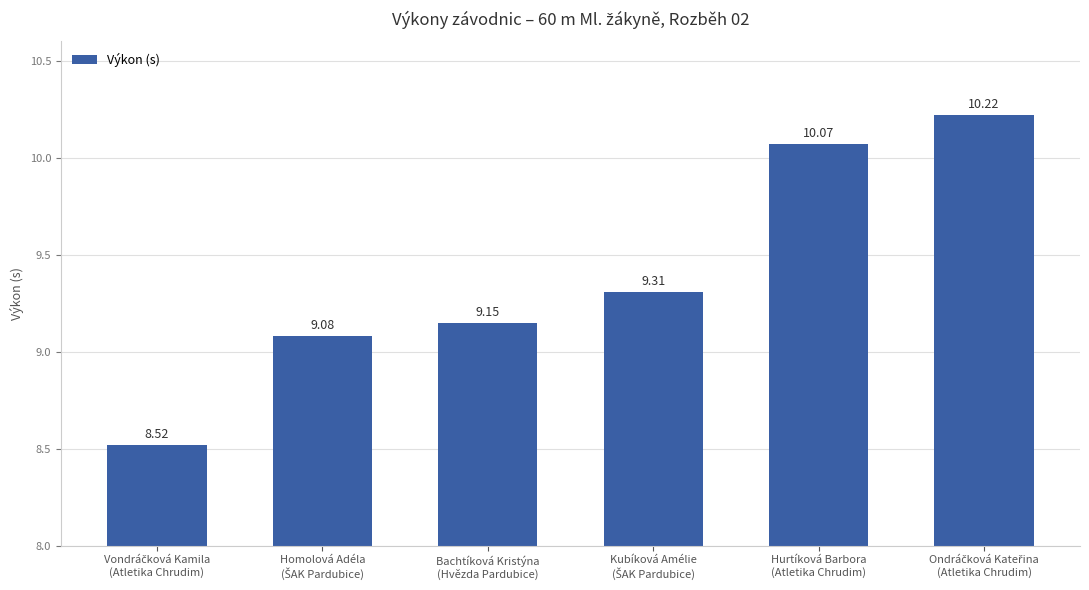

What is the difference between the maximum and second lowest values?

1.1